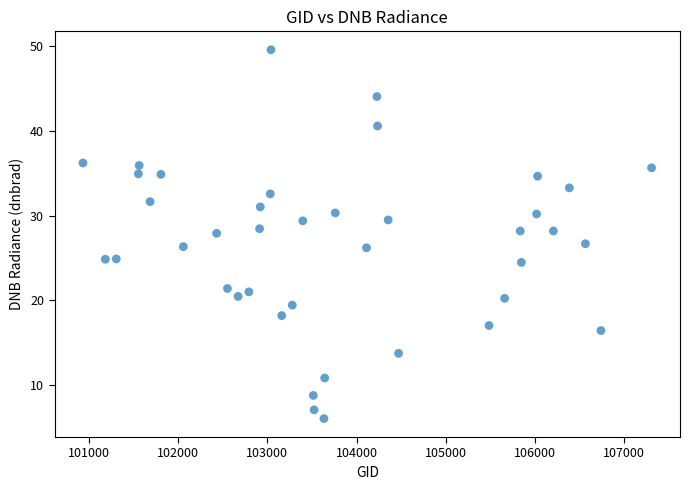

What is the range of X values (max minus min)?

6381.0